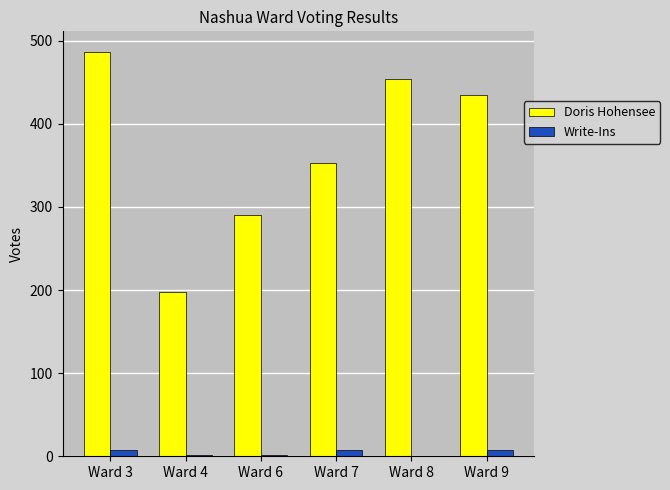

What is the sum of all Write-Ins values?

25